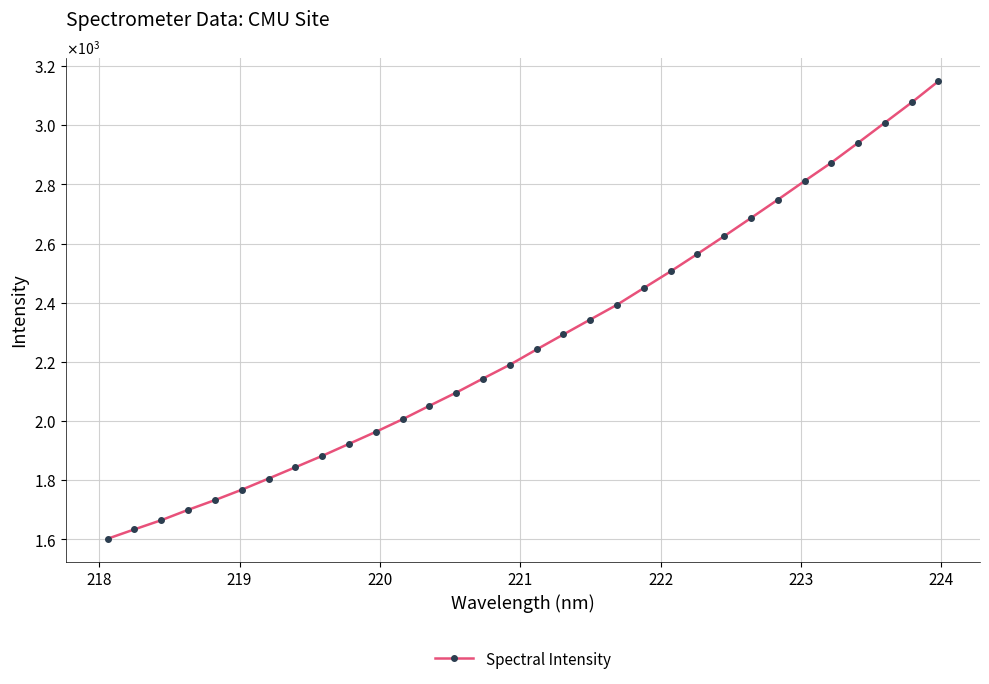

Does the chart have visible grid lines?

Yes